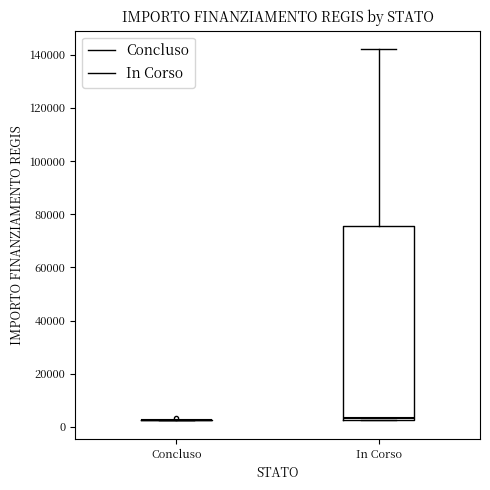

Comparing the boxes themselves (not the whiskers), which one is the tallest?

In Corso